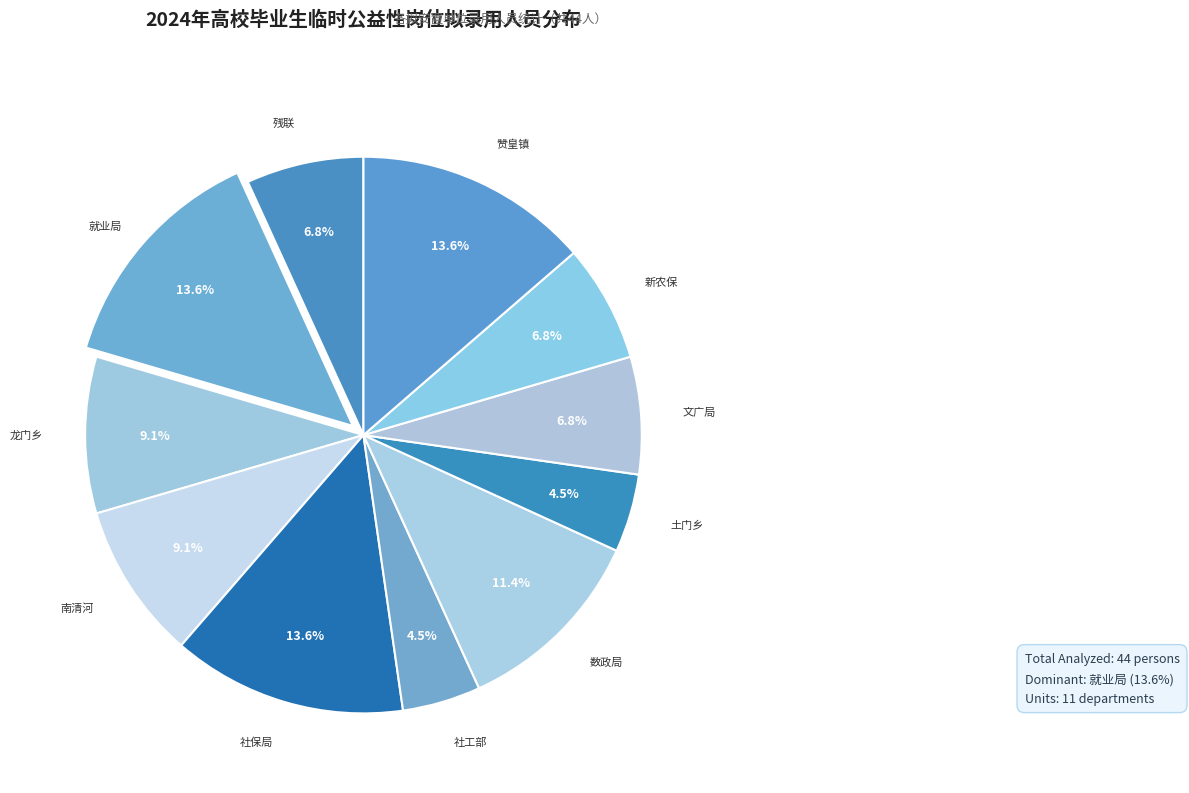

What percentage is the 残联 slice, to the nearest percent?

7%